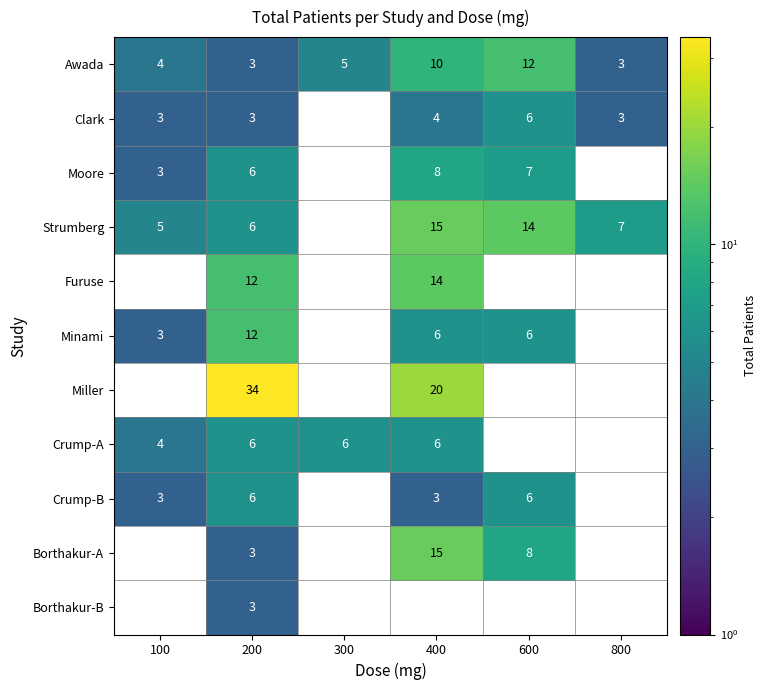

What is the spread (max minus min) of values at 100?

5